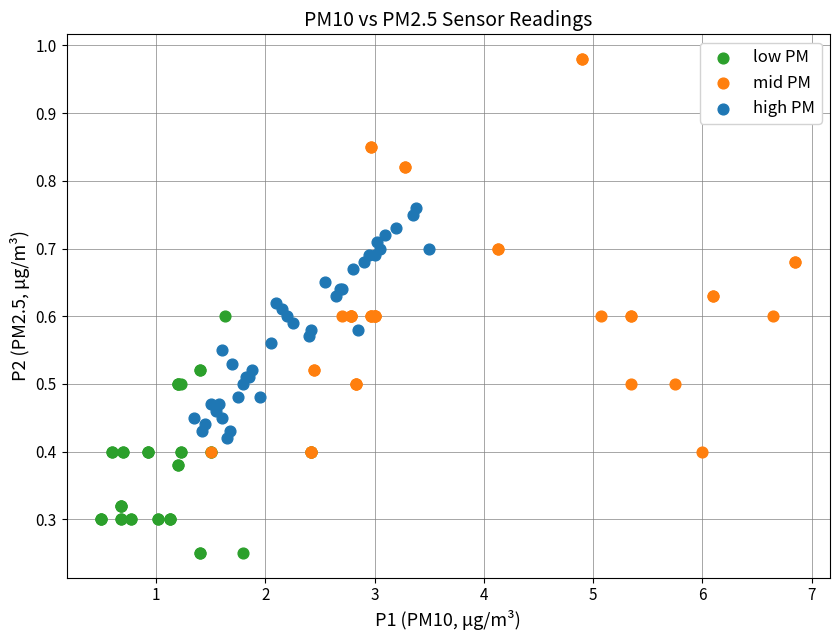

Which series contains the highest Y value?

mid PM